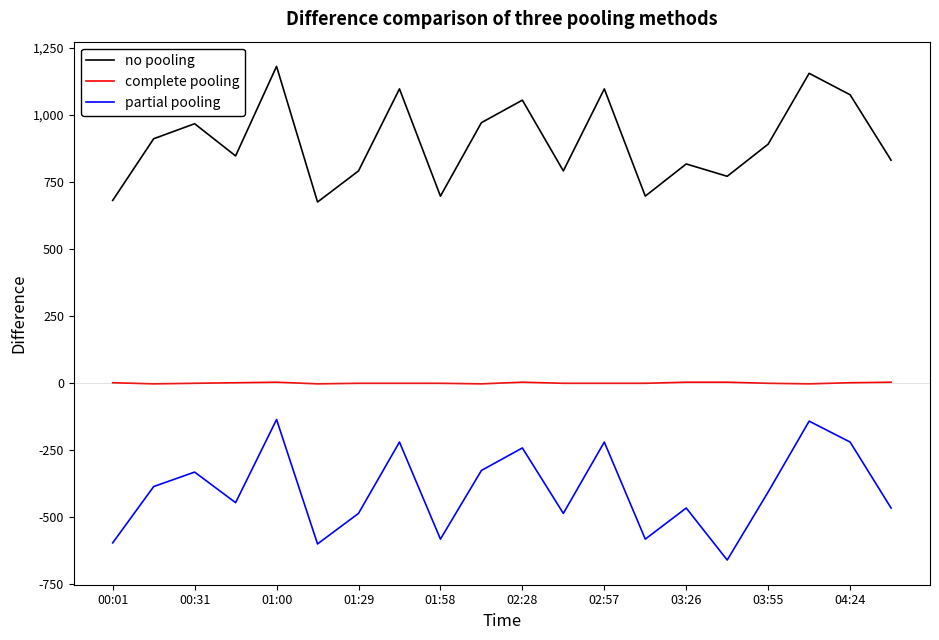

True or false: no pooling and complete pooling cross at least once.

False